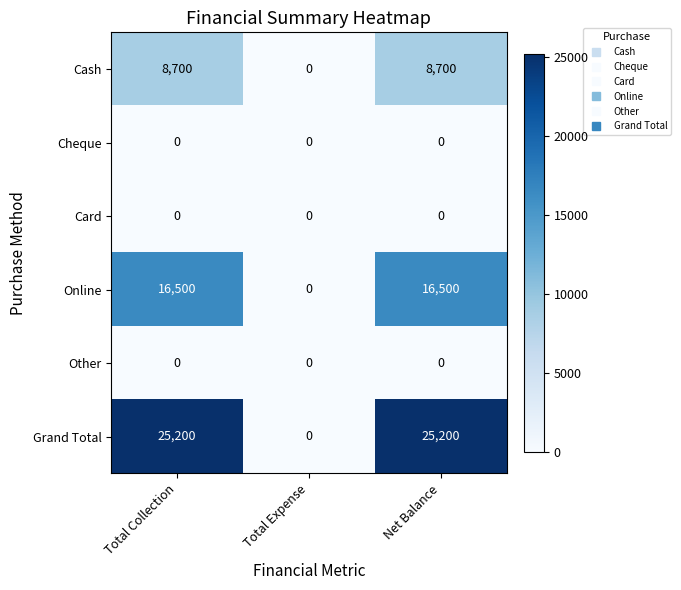

What is the total value across all series at Net Balance?

50400